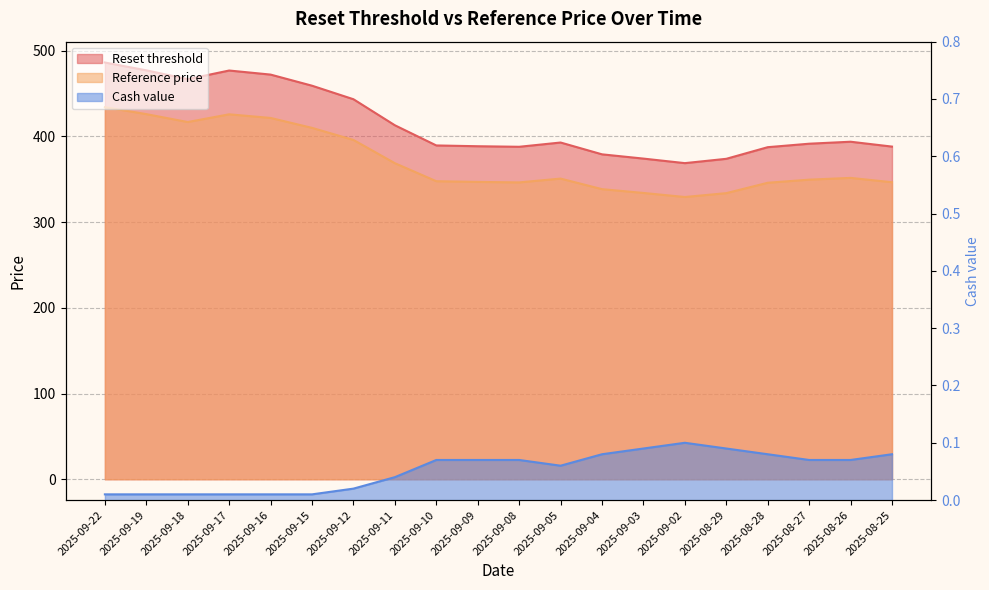

Which series has the largest range (max minus min)?

Reset threshold